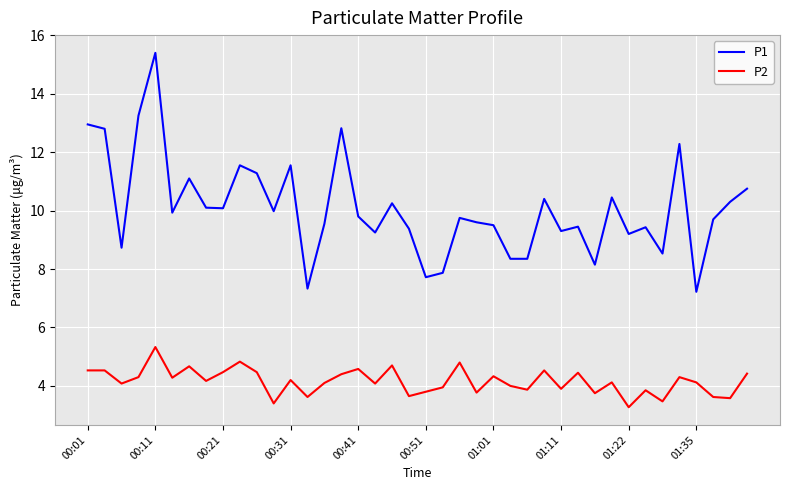

Which series has the largest range (max minus min)?

P1